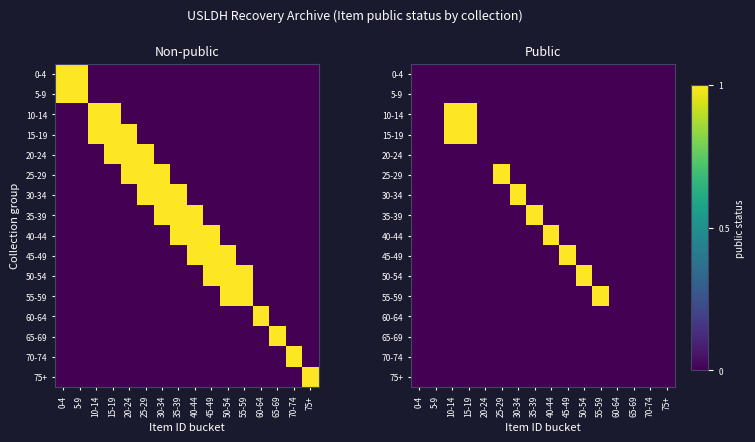

At how many categories does at least one series exceed 0?

9